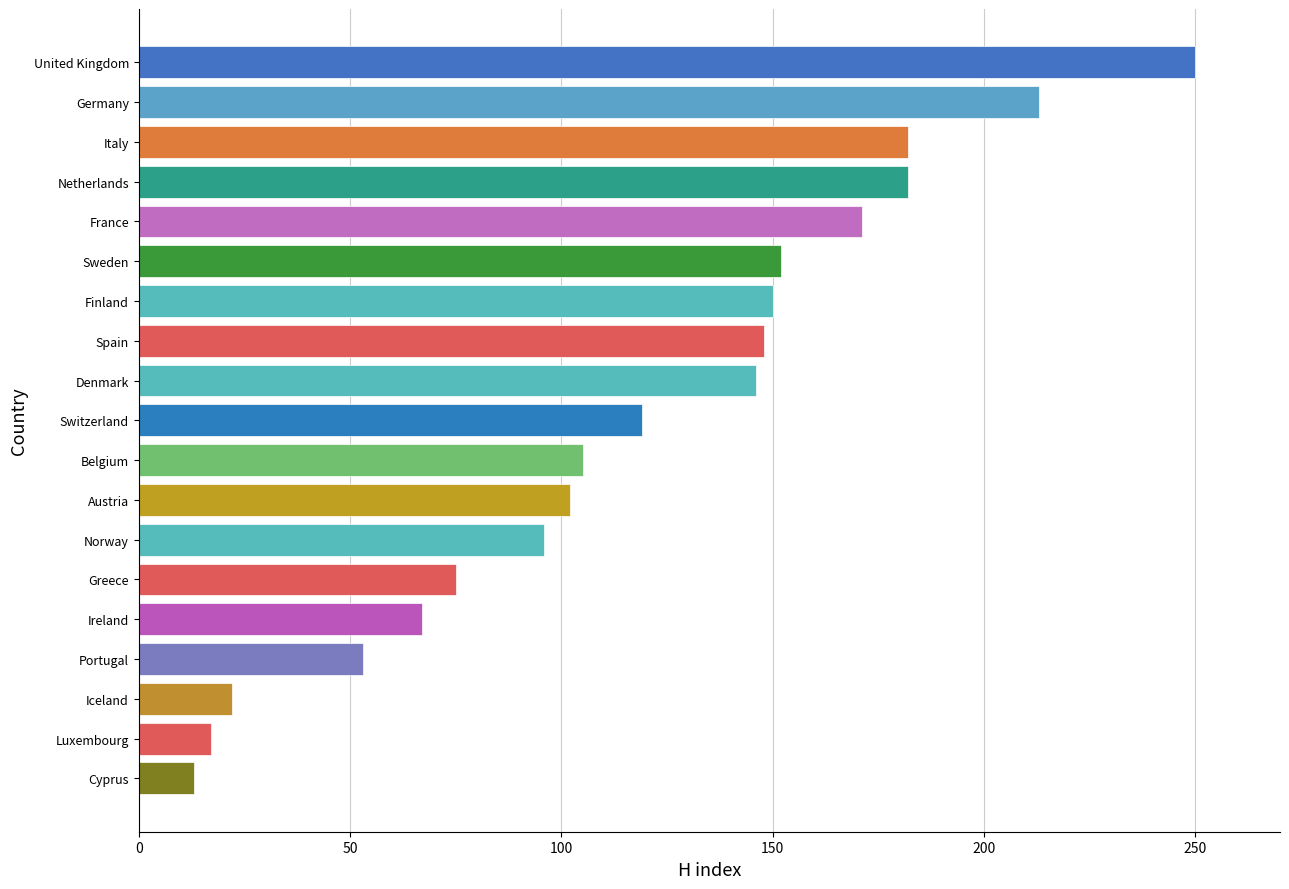

Is it true that the value at Belgium is 105?

True